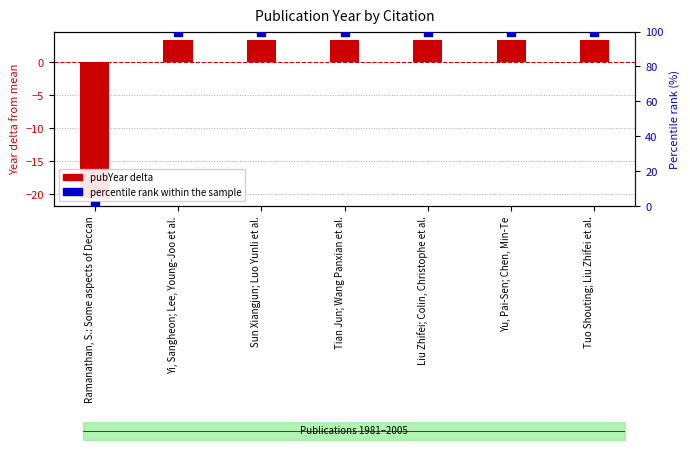

Which series has the largest Y range (max minus min)?

percentile rank within the sample